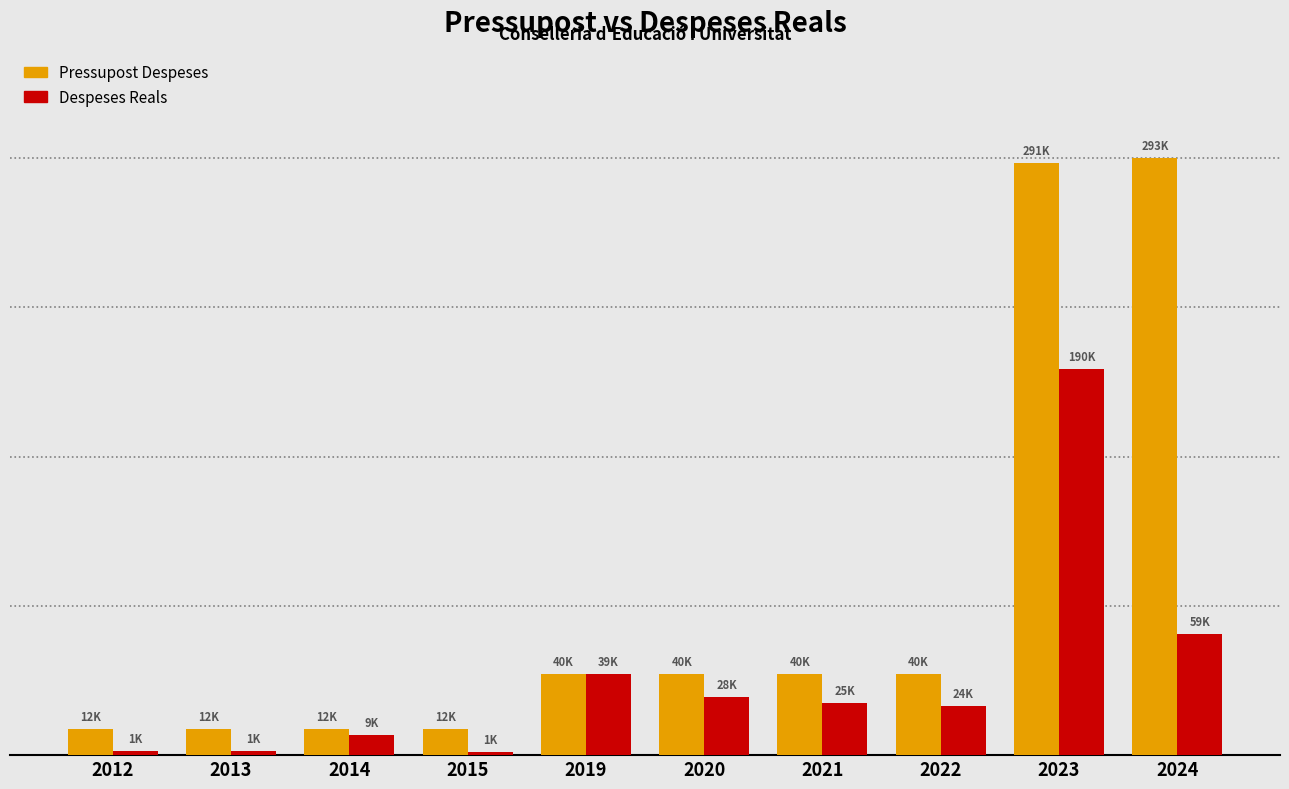

Are the bars grouped side by side (vs. stacked)?

Yes